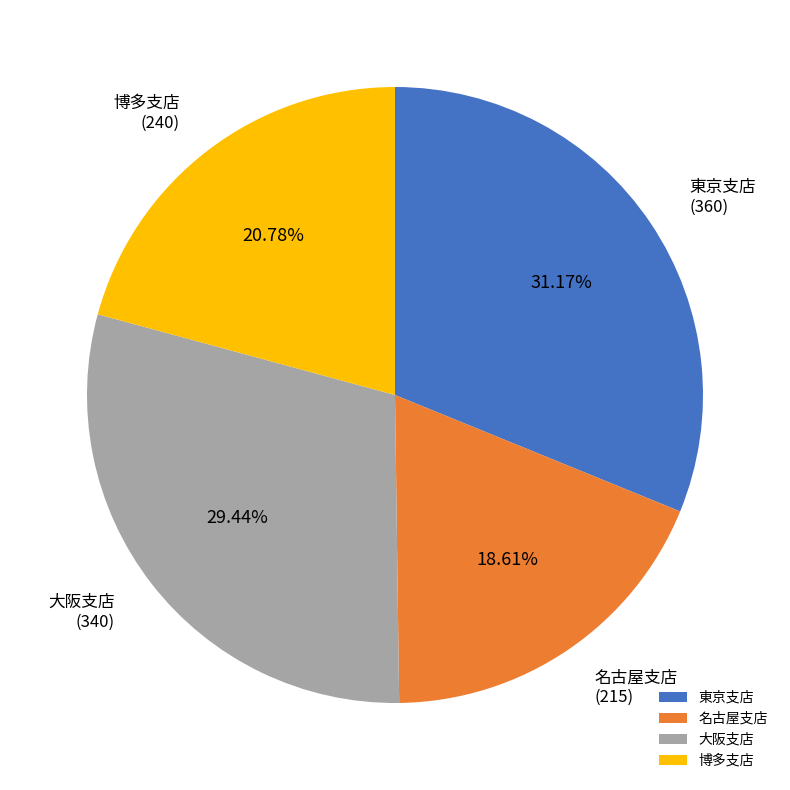

How many segments does this pie chart have?

4